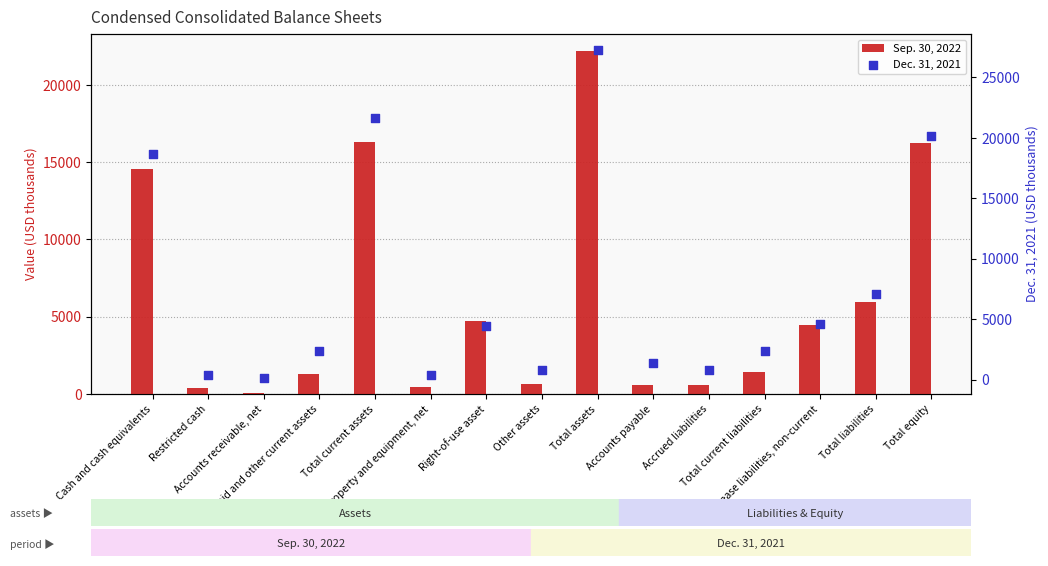

Is the value of Sep. 30, 2022 at Total current assets greater than the value of Dec. 31, 2021 at Total current liabilities?

Yes